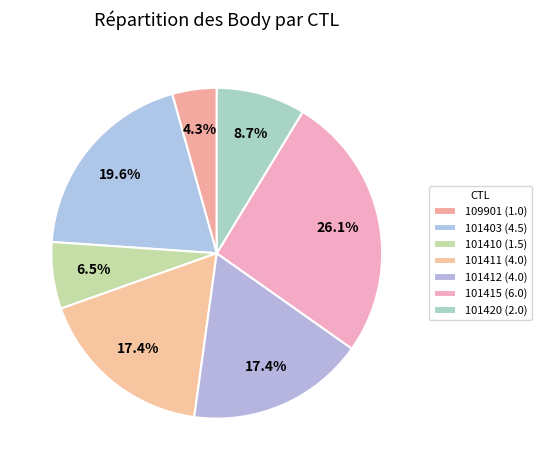

How many segments does this pie chart have?

7